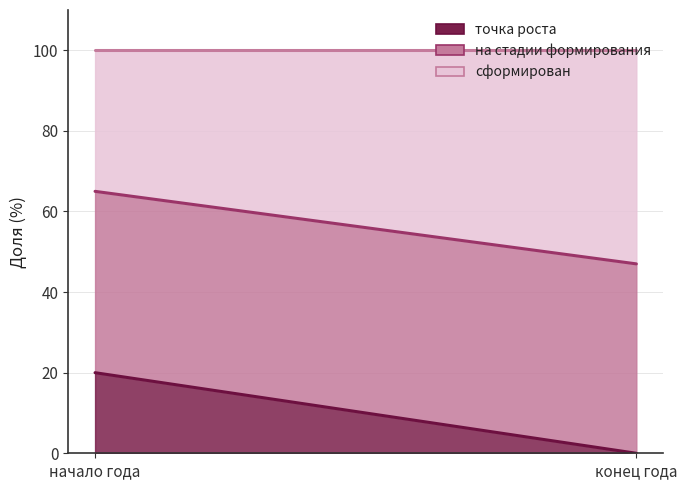

Which series changed the most between начало года and конец года?

точка роста